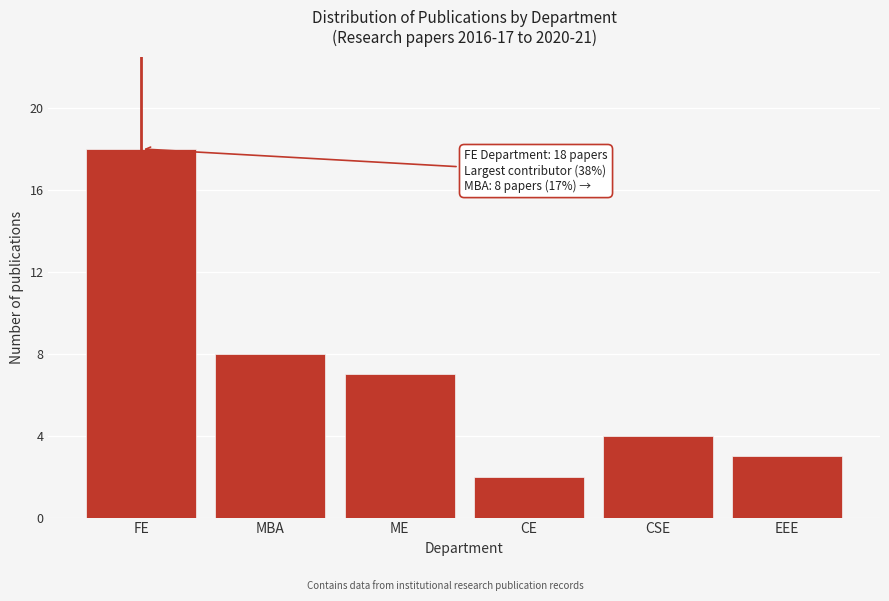

Reading right to left, transcribe all the data shown in this chart.

3	4	2	7	8	18